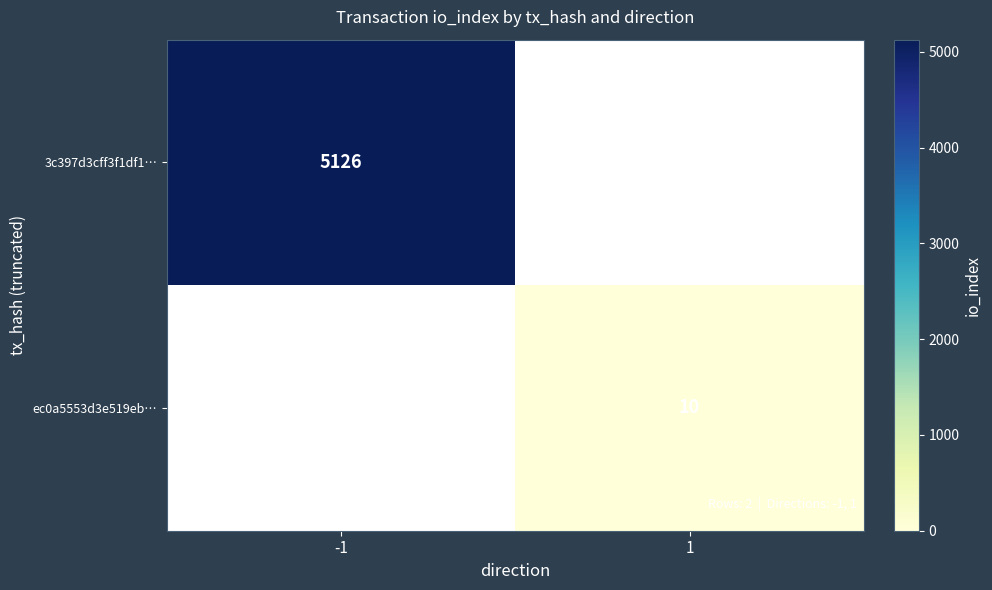

Which category has the highest value across all series?

-1